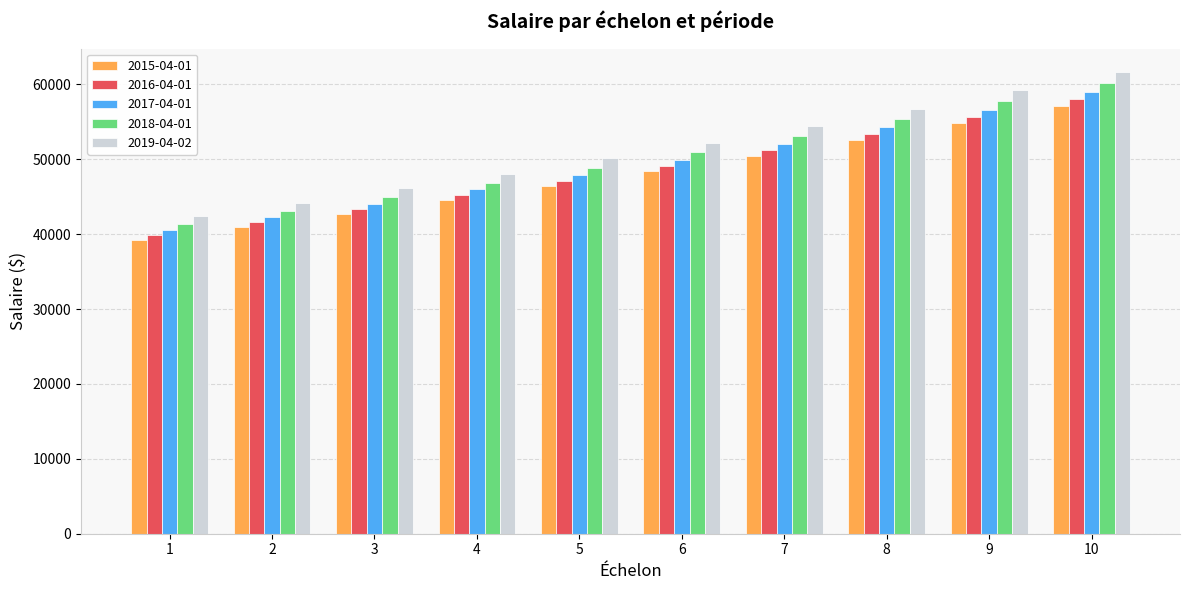

At how many categories does at least one series exceed 53896?

4